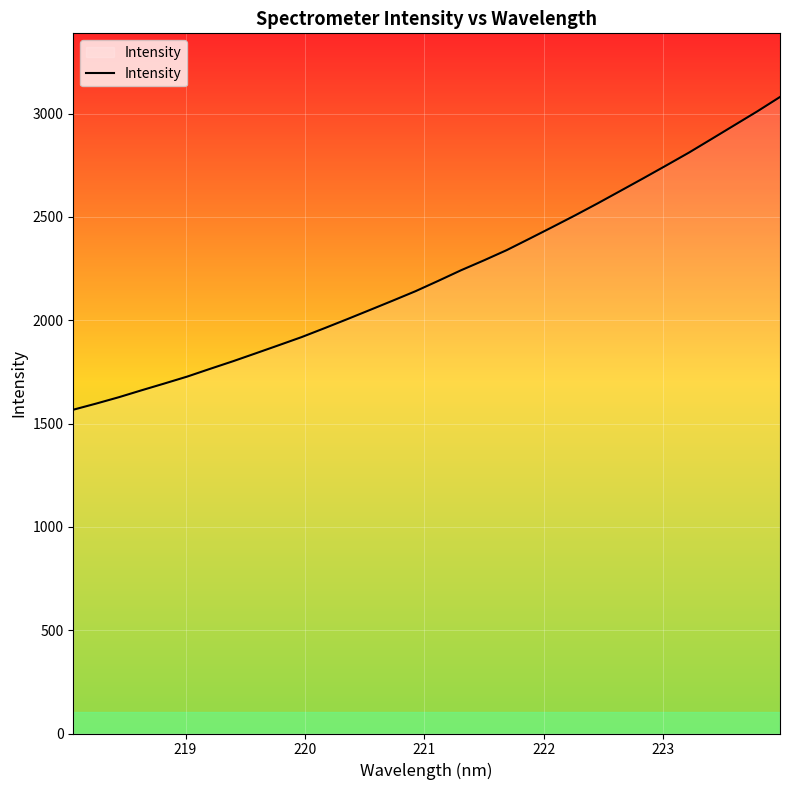

What is the difference between the maximum and minimum values?

1513.3